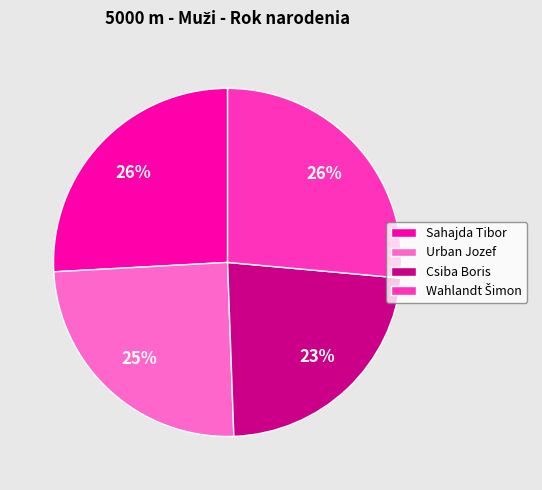

Is Urban Jozef the majority of the pie?

No